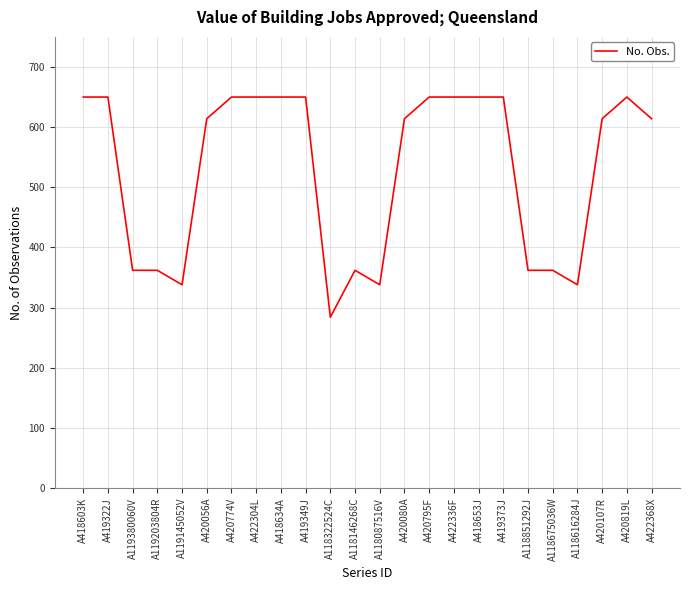

How many distinct data groups are displayed?

1